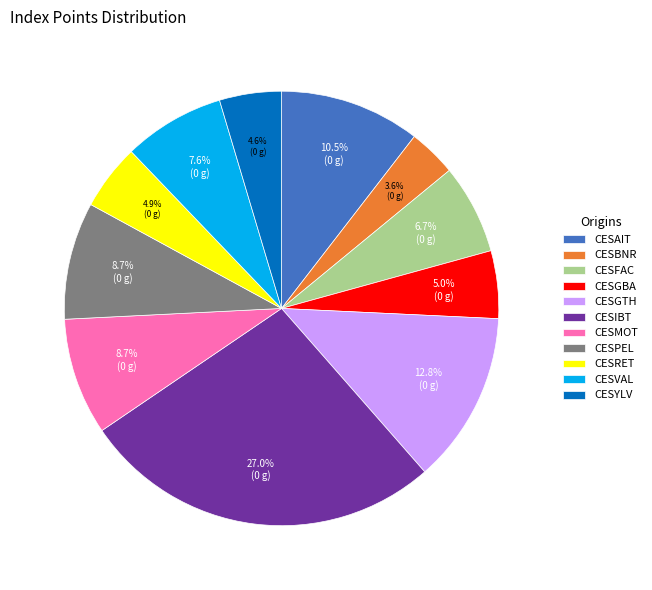

Do CESPEL and CESYLV together represent more than half of the pie?

No